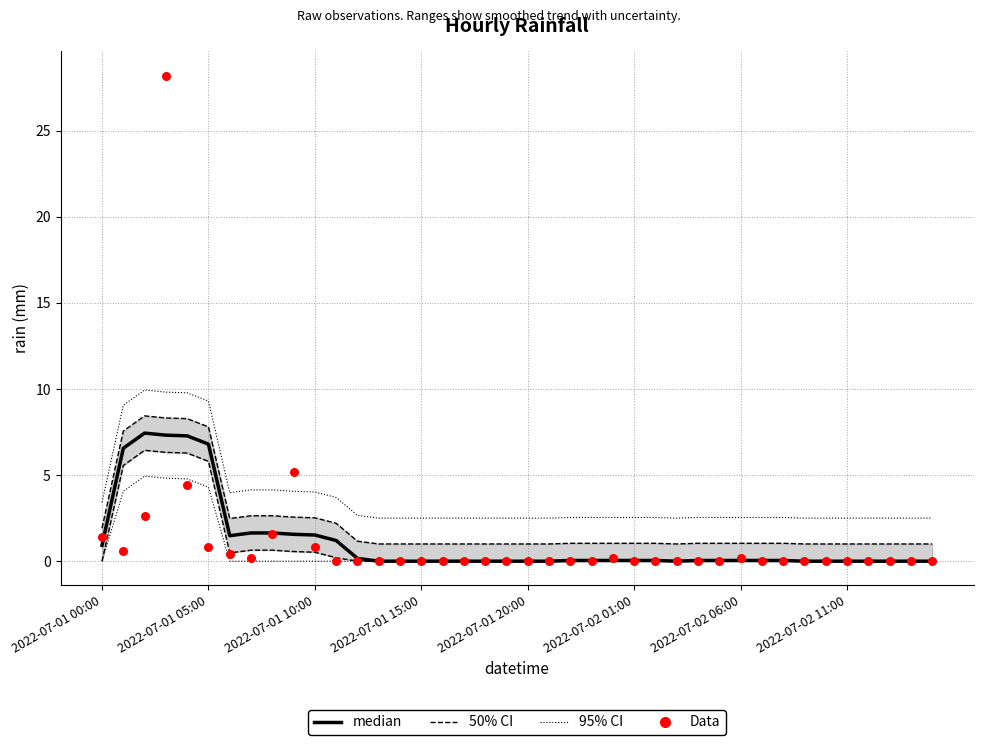

Which series has the widest spread of Y values?

Data